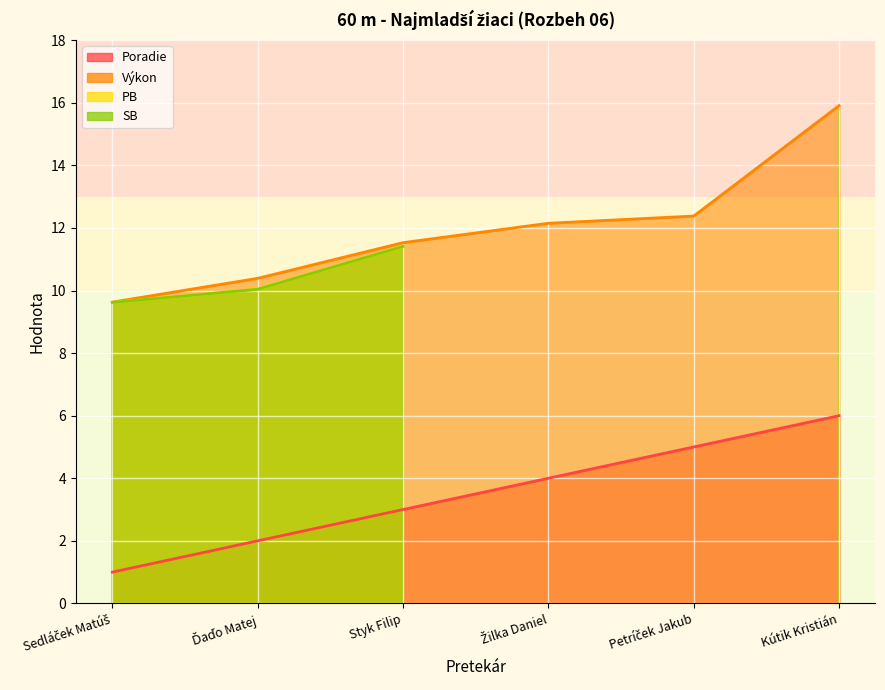

Which label corresponds to the largest value in the chart?

Kútik Kristián